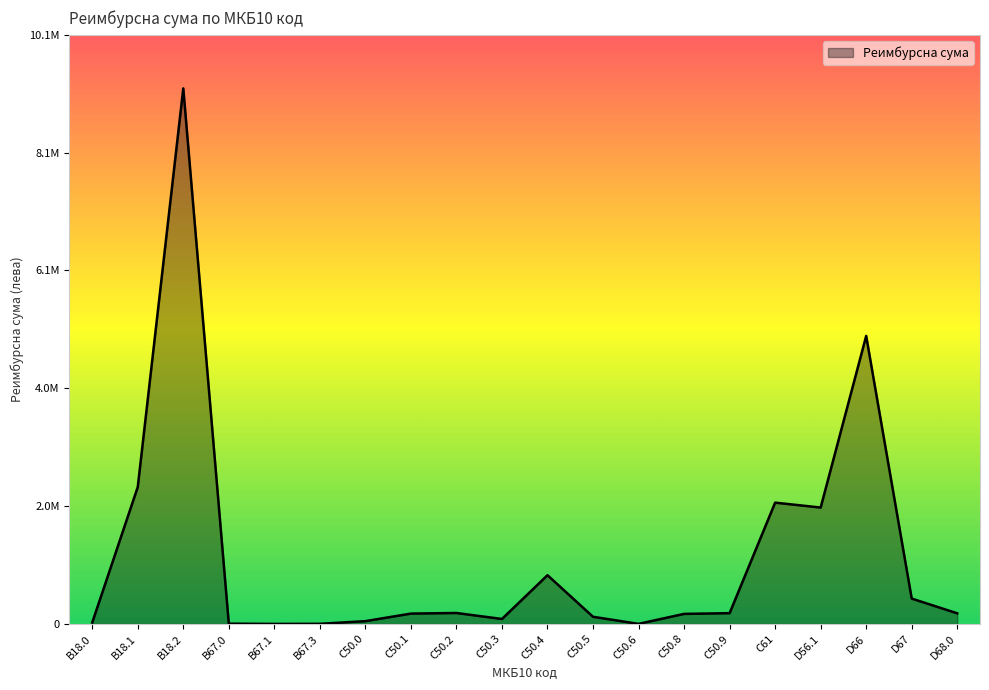

Does the chart have visible grid lines?

No